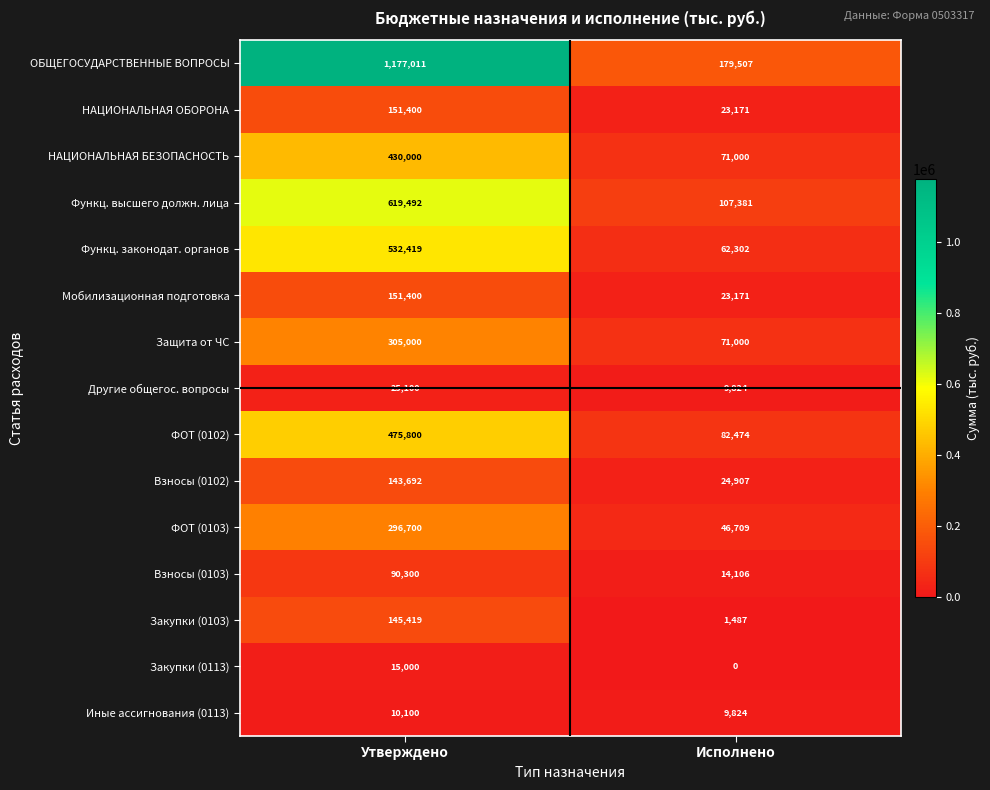

Count the number of categories in the chart.

2